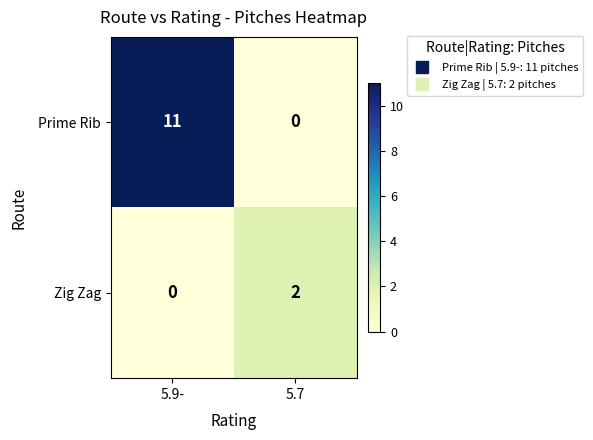

How many series are shown in this chart?

2